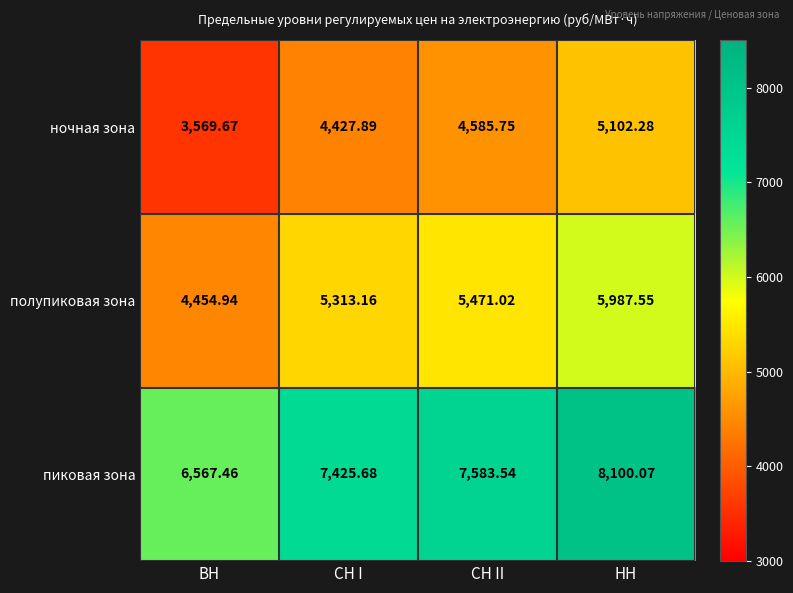

Which category has the highest value across all series?

НН